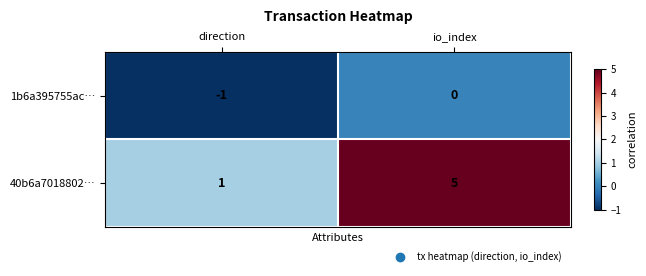

The value of 1b6a395755ac… at io_index is 0. True or false?

True